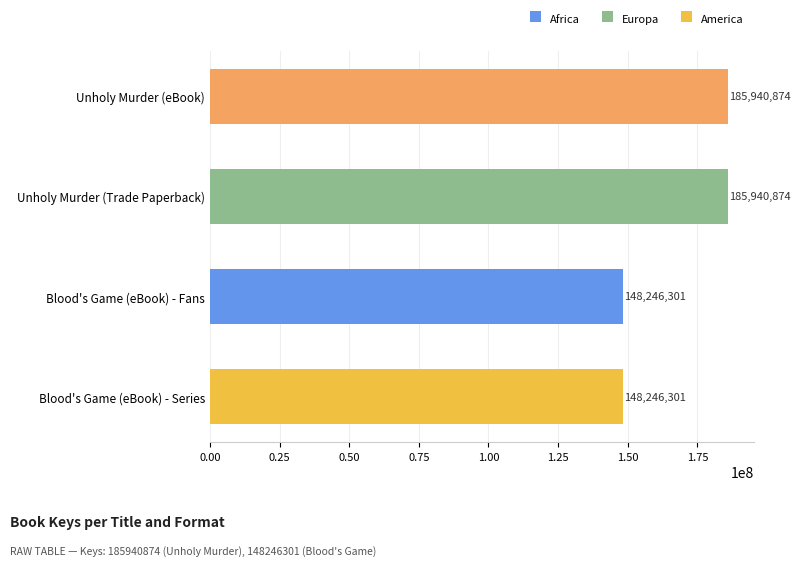

Is it true that the value at Unholy Murder (Trade Paperback) is 316646474?

False